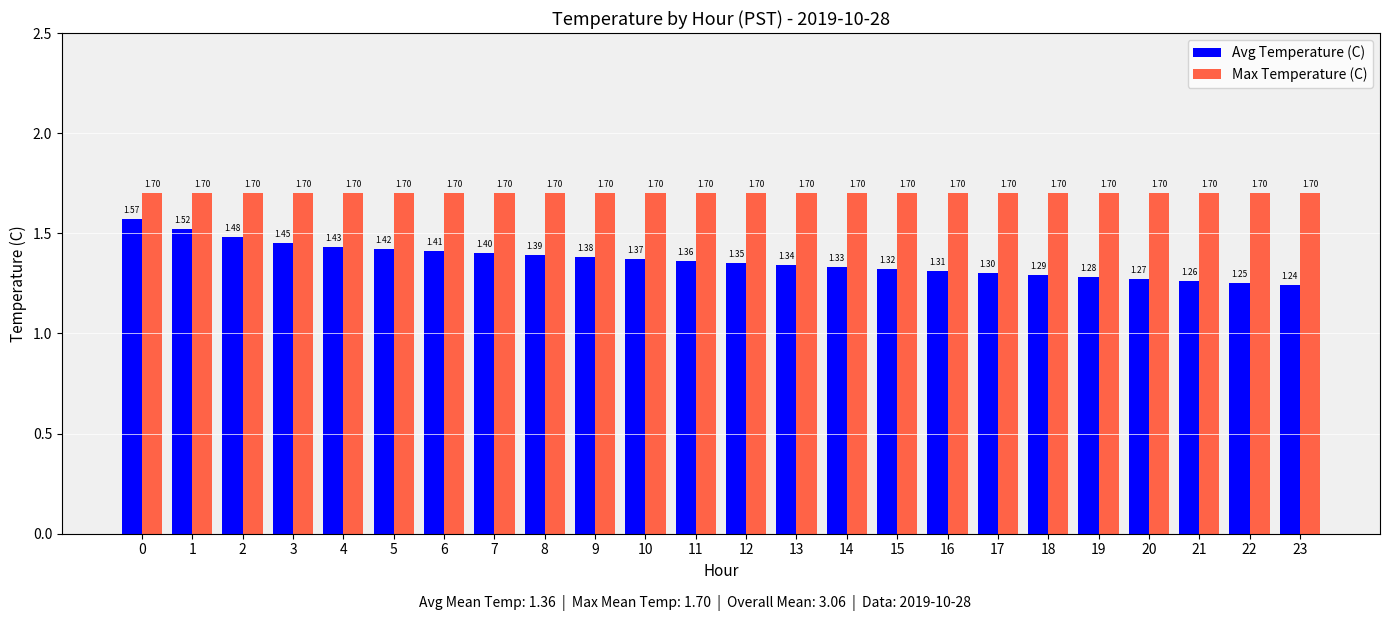

Read the Avg Temperature (C) value at 8.

1.4